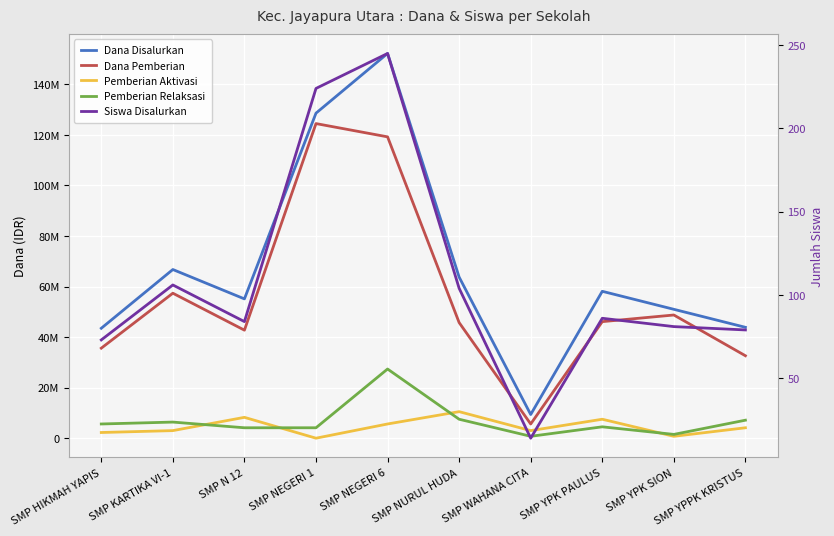

Is the value of Siswa Disalurkan at SMP NURUL HUDA greater than the value of Pemberian Aktivasi at SMP WAHANA CITA?

No